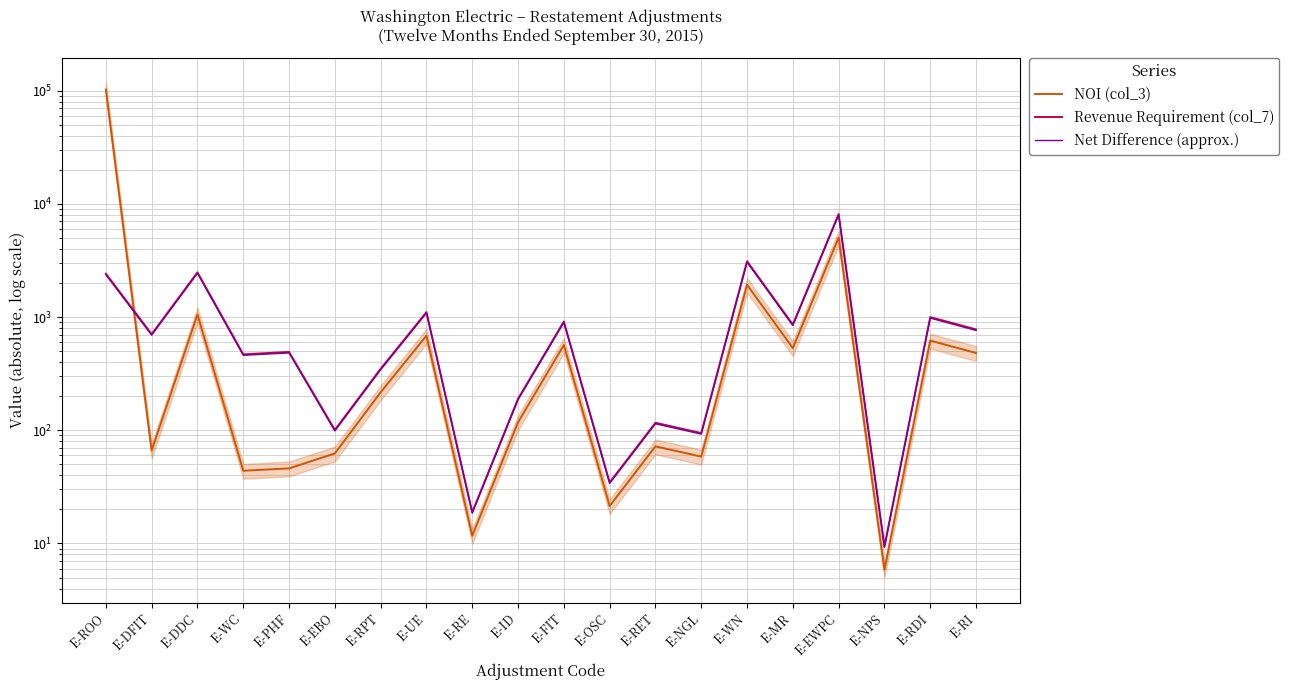

At how many categories does at least one series exceed 470?

11